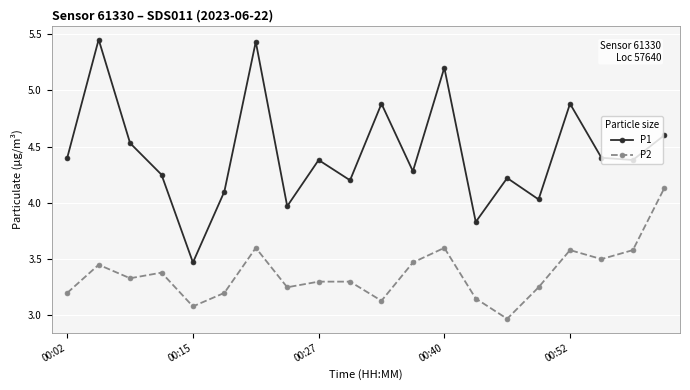

True or false: P1 and P2 intersect in this chart.

False